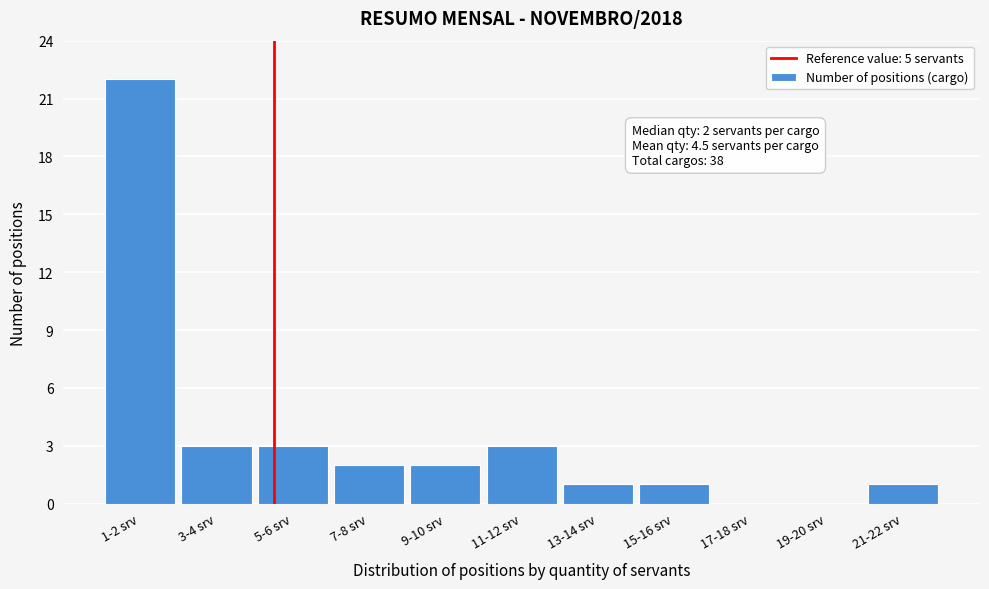

Reading left to right, transcribe all the data shown in this chart.

1-2 srv=22	3-4 srv=3	5-6 srv=3	7-8 srv=2	9-10 srv=2	11-12 srv=3	13-14 srv=1	15-16 srv=1	17-18 srv=0	19-20 srv=0	21-22 srv=1